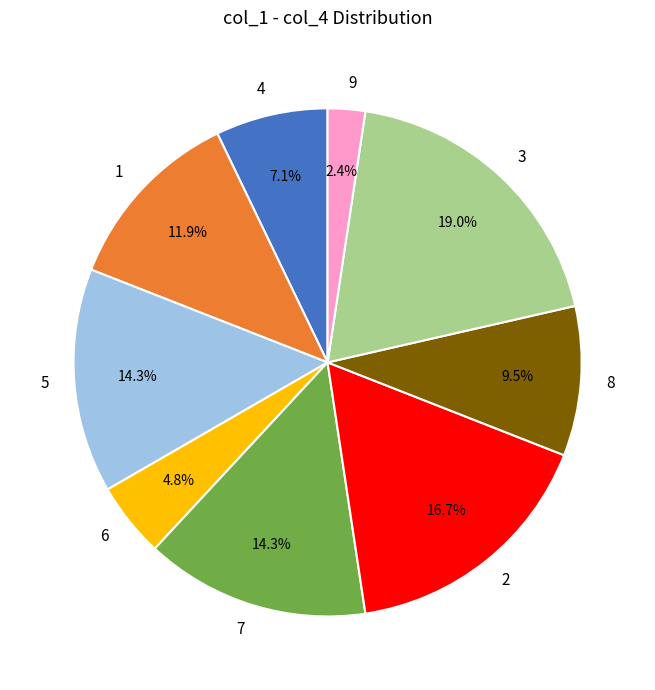

How many slices are in this pie chart?

9